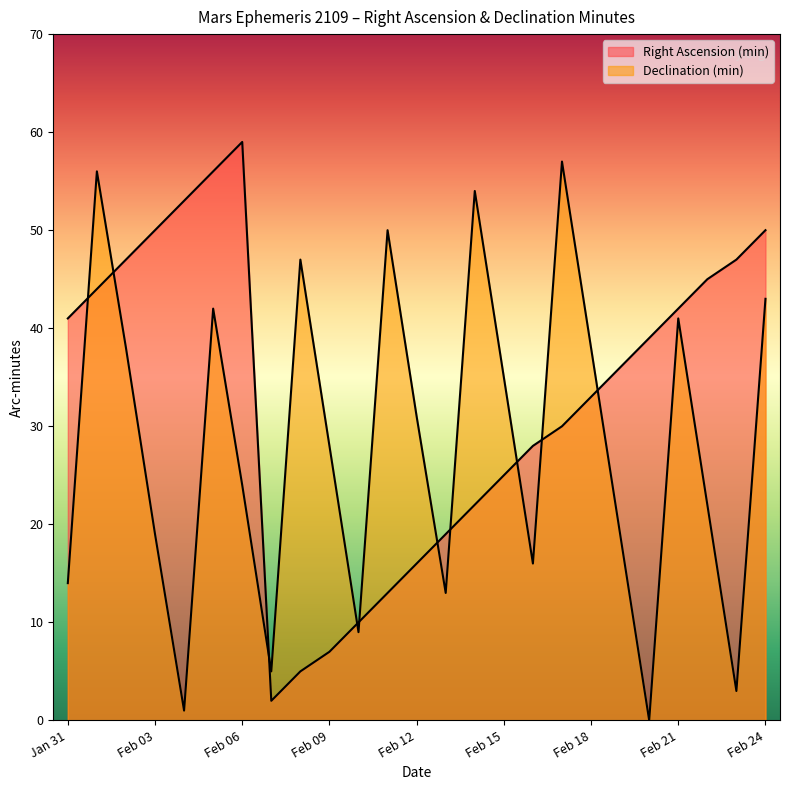

At which label does Right Ascension (min) first exceed 36?

Jan 31